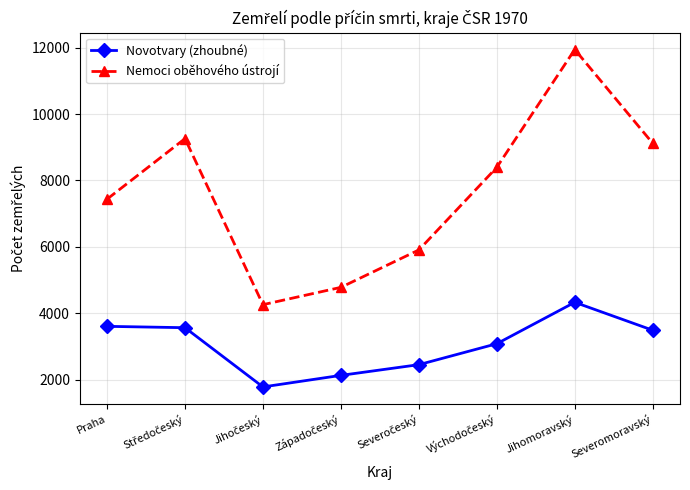

List the series in order of their peak value, highest first.

Nemoci oběhového ústrojí, Novotvary (zhoubné)